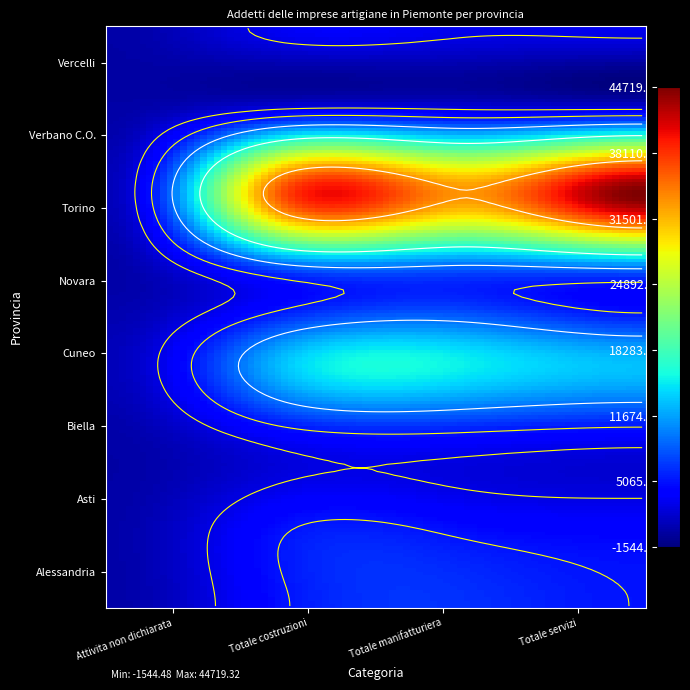

Is it true that Cuneo equals 6432 at Cuneo?

False